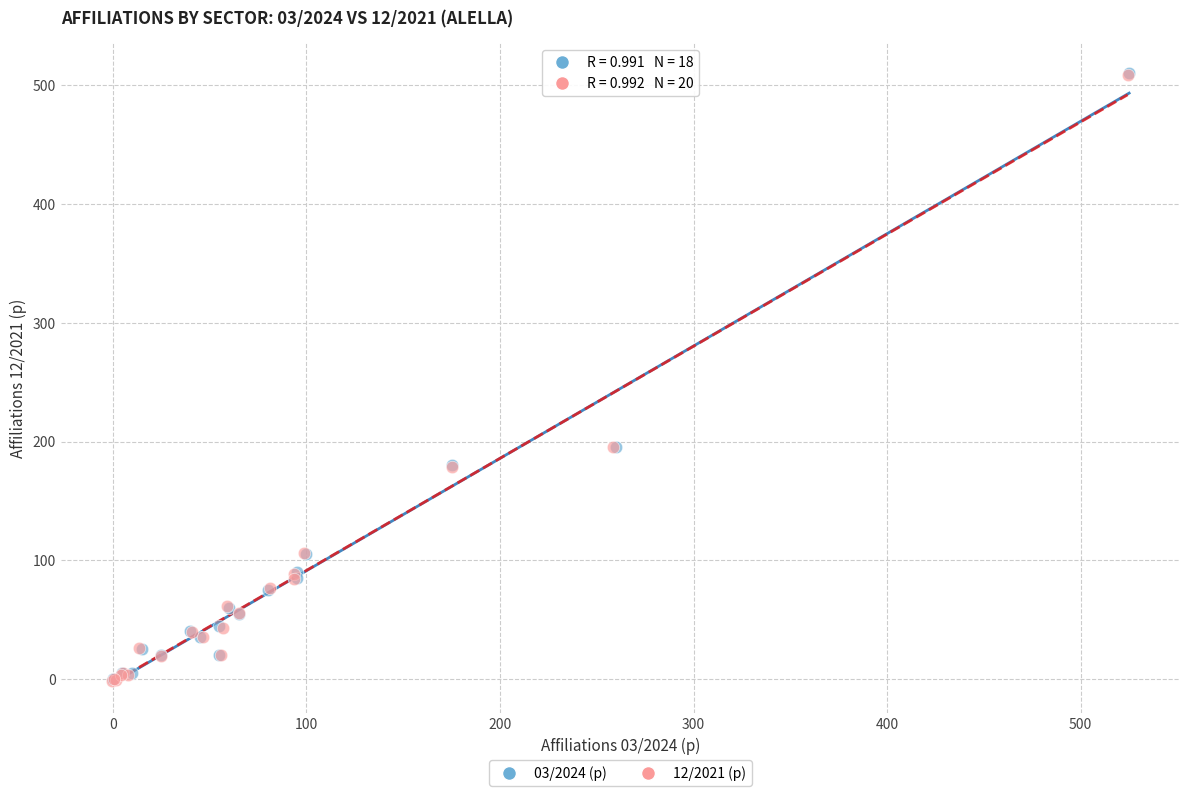

Which series has the widest spread of Y values?

03/2024 (p)